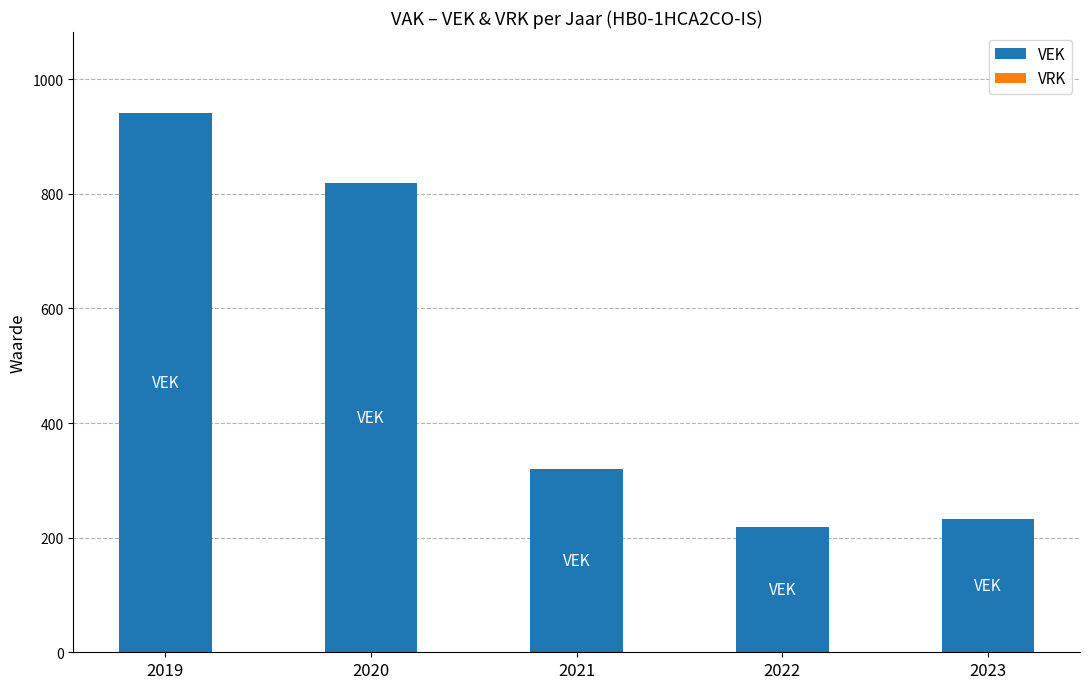

Between 2023 and 2020, which is larger?

2020